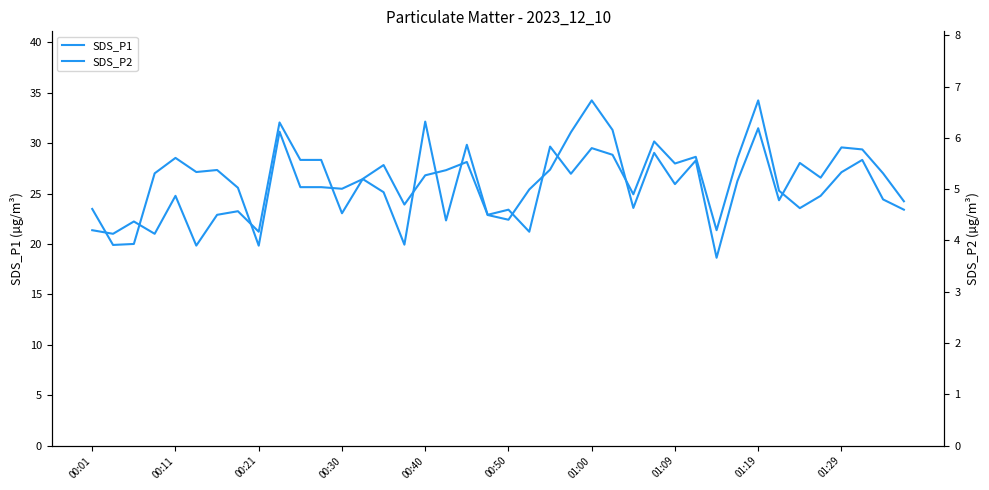

Which series has the widest spread of values?

SDS_P1